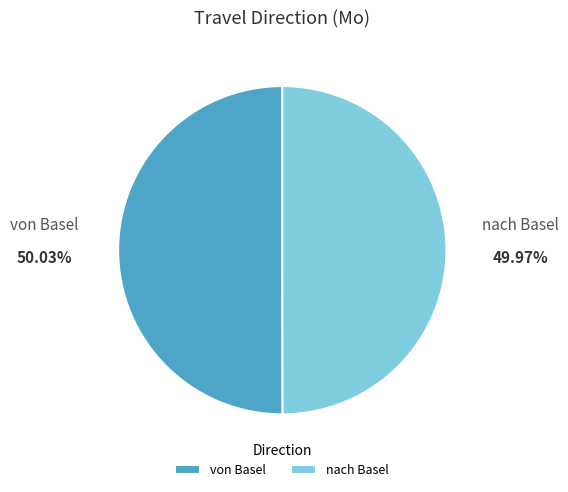

What is the ratio of the value at von Basel to the value at nach Basel?

1.0